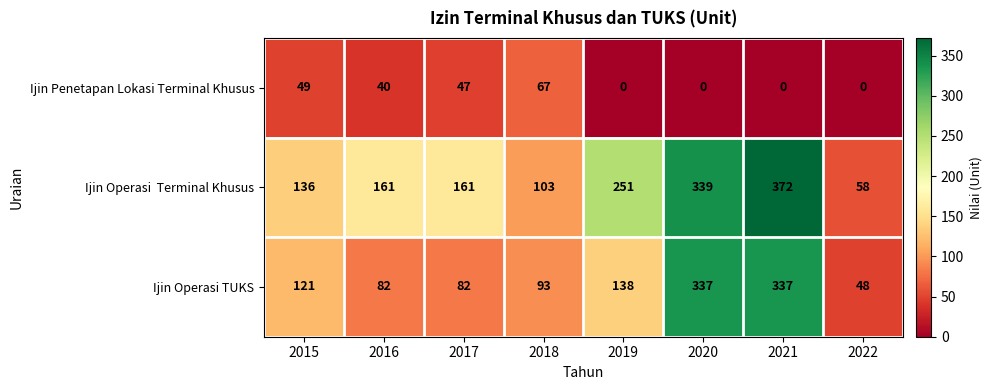

Where does the Ijin Penetapan Lokasi Terminal Khusus series first go above 40?

2015